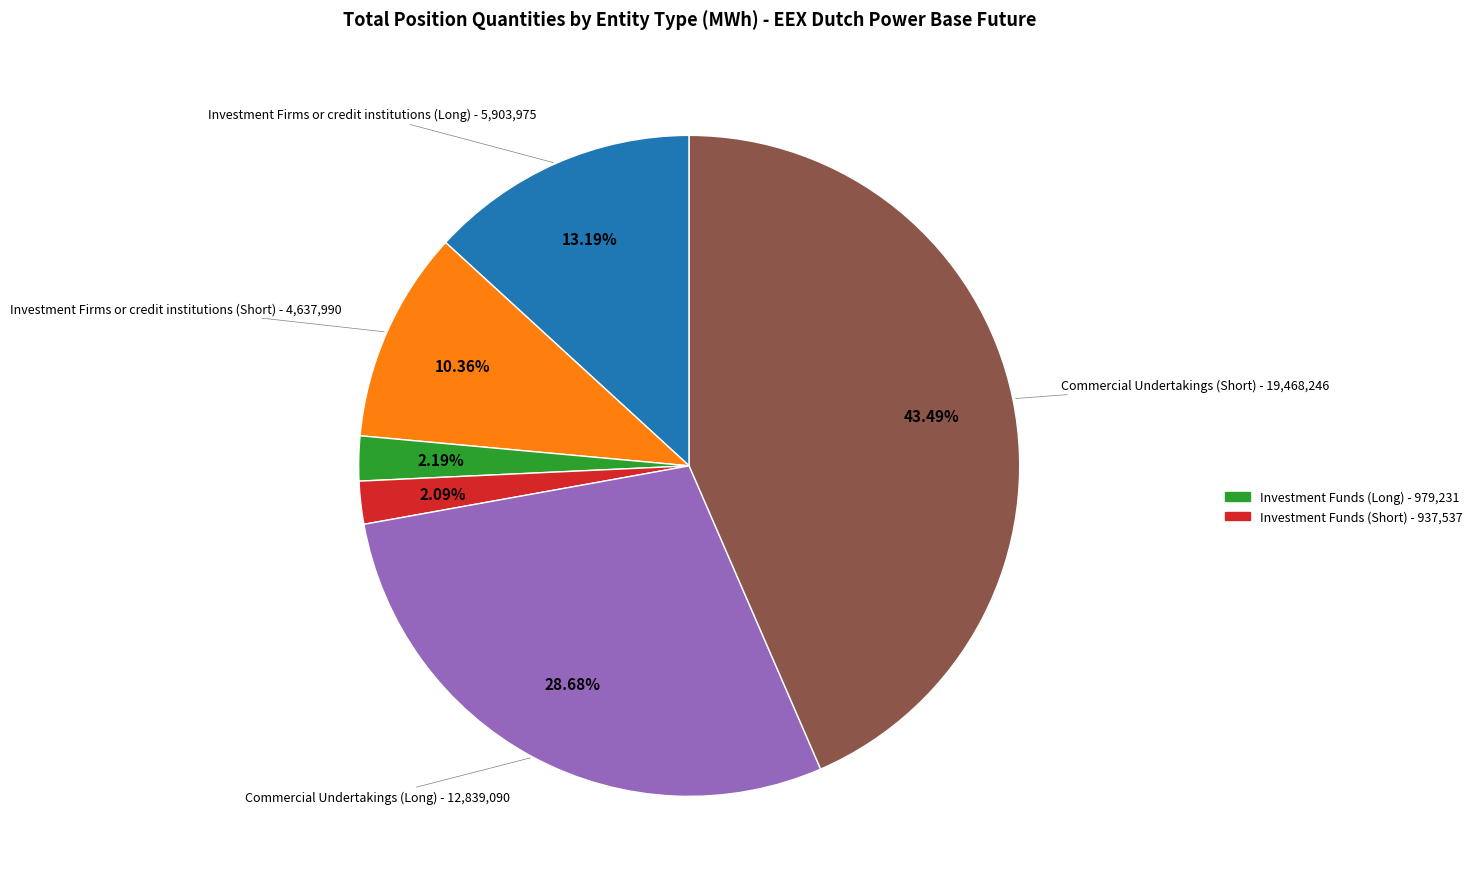

How many segments does this pie chart have?

6